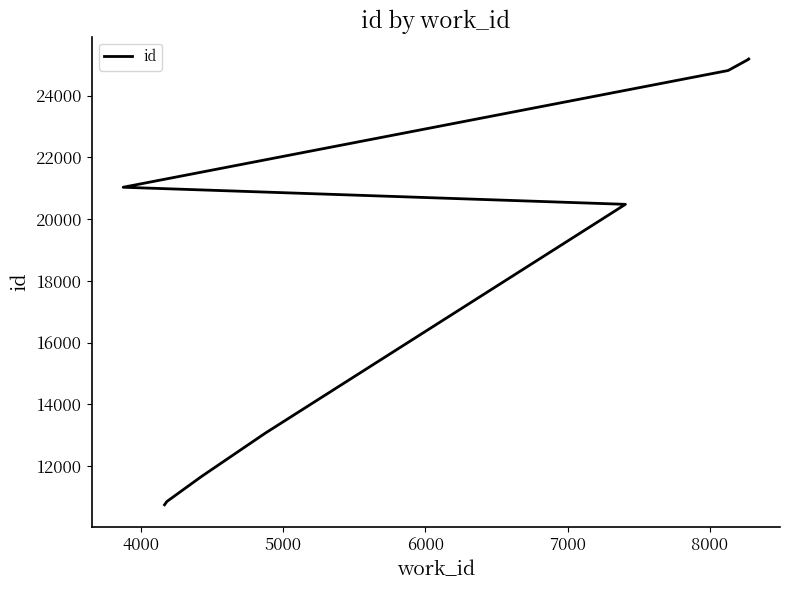

What is the difference between the maximum and minimum values?

14437